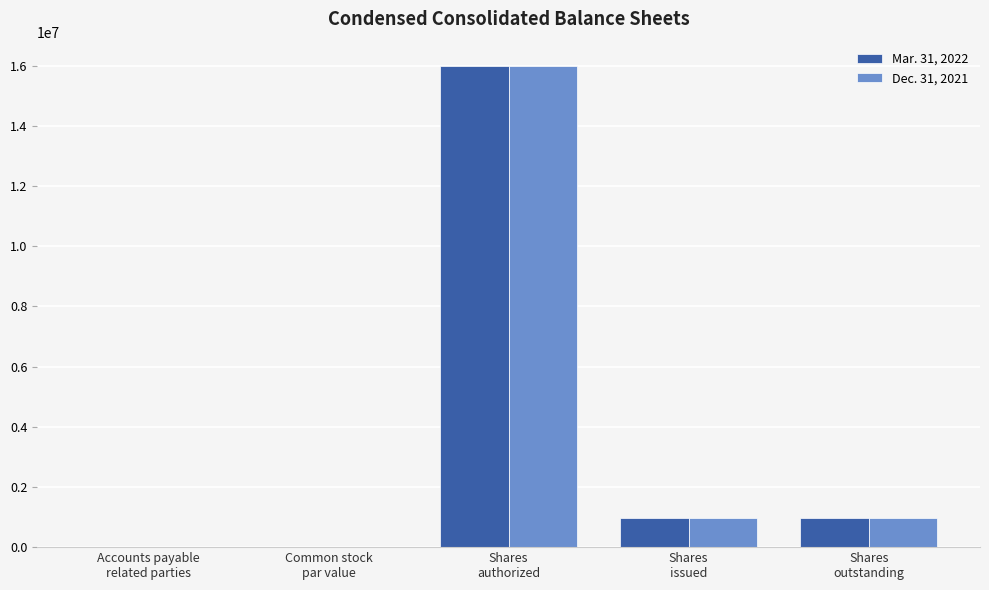

What is the greatest value displayed?

16000000.0